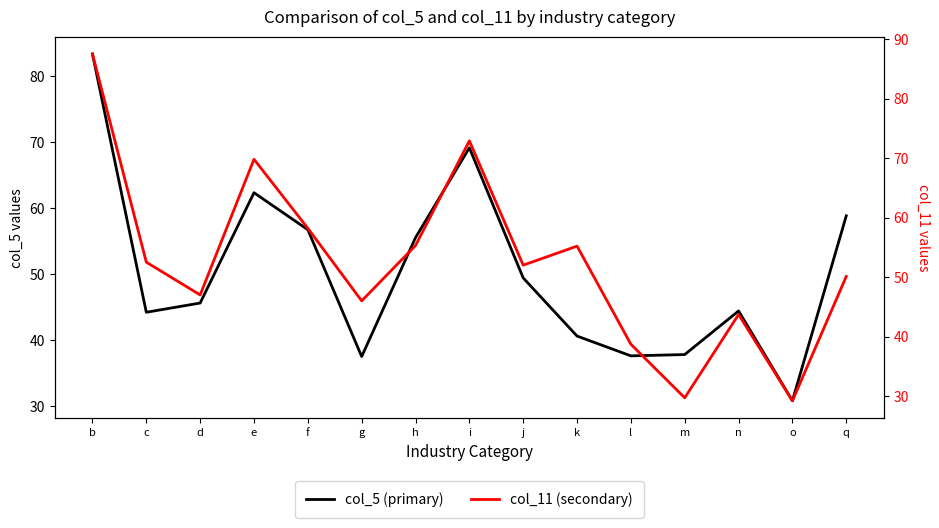

How many distinct data groups are displayed?

2